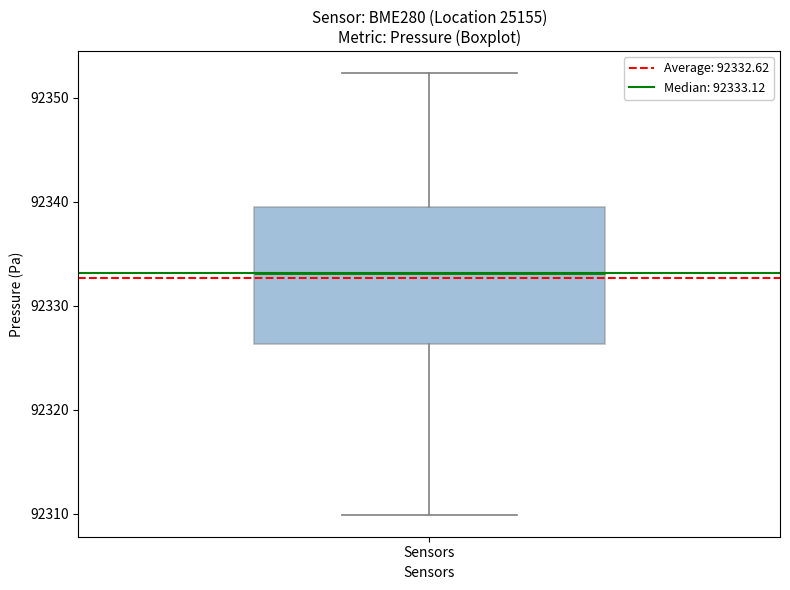

Transcribe this box plot: give where the median line is, the range the box spans, and where the two whiskers end, as read against the y-axis. The values are not printed on the chart, so give them approximately, as read against the axis.

median 92333, box 92326 to 92340, whiskers 92310 to 92352